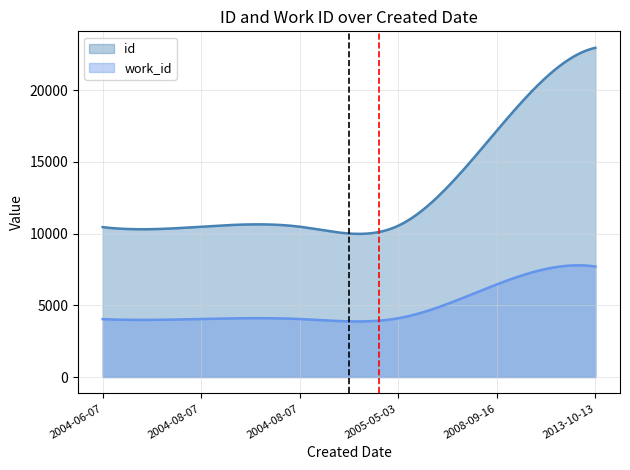

Reading left to right, extract all data points from this chart.

id: 2004-06-07=10454	2004-08-07=10482	2004-08-07=10483	2005-05-03=10553	2008-09-16=17182	2013-10-13=22960
work_id: 2004-06-07=4037	2004-08-07=4047	2004-08-07=4047	2005-05-03=4100	2008-09-16=6460	2013-10-13=7706